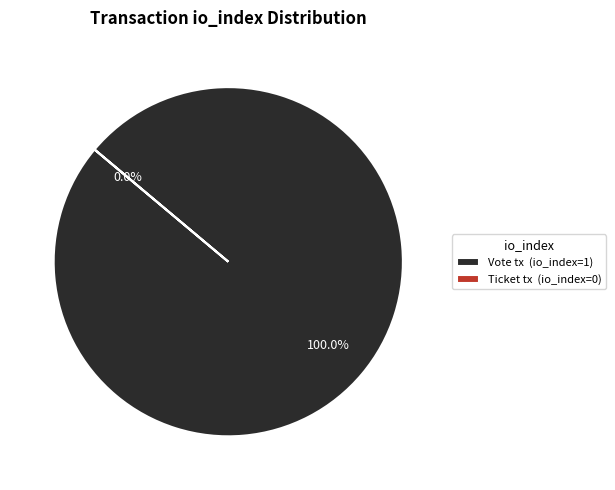

Count the number of slices in the pie.

2